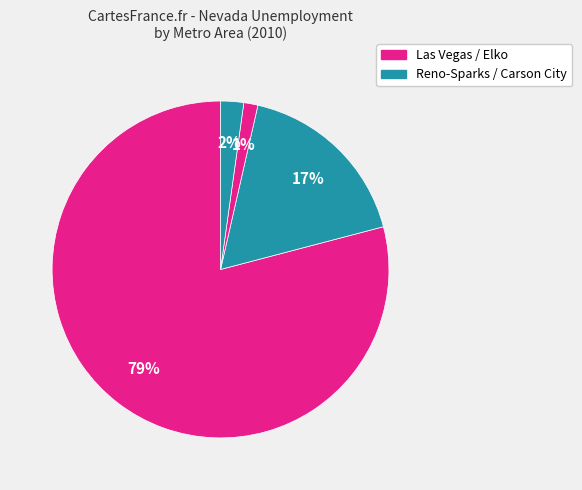

Count the number of slices in the pie.

4